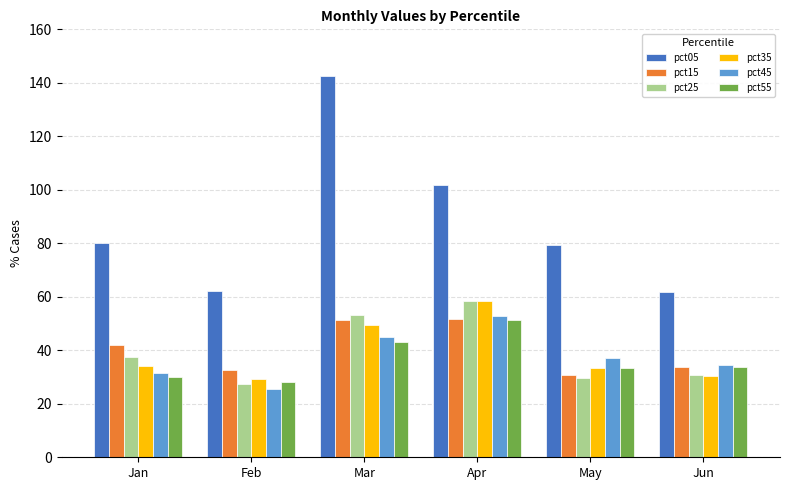

Between Feb and May, which is larger?

May